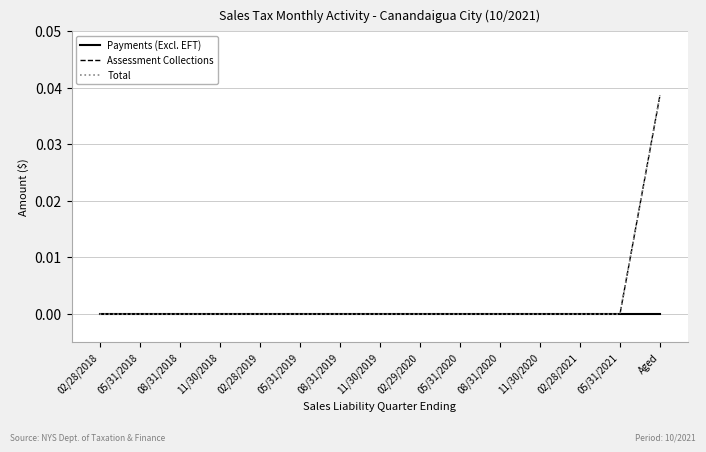

Does the chart have visible grid lines?

Yes